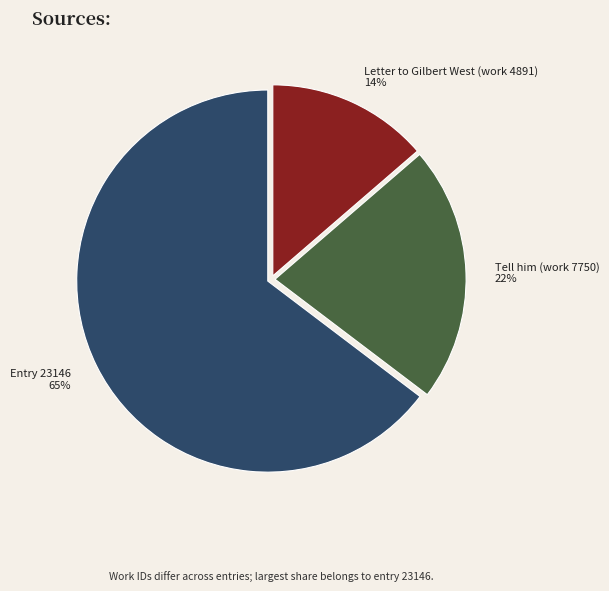

Is the sum of Letter to Gilbert West (work 4891) and Entry 23146 greater than half?

Yes